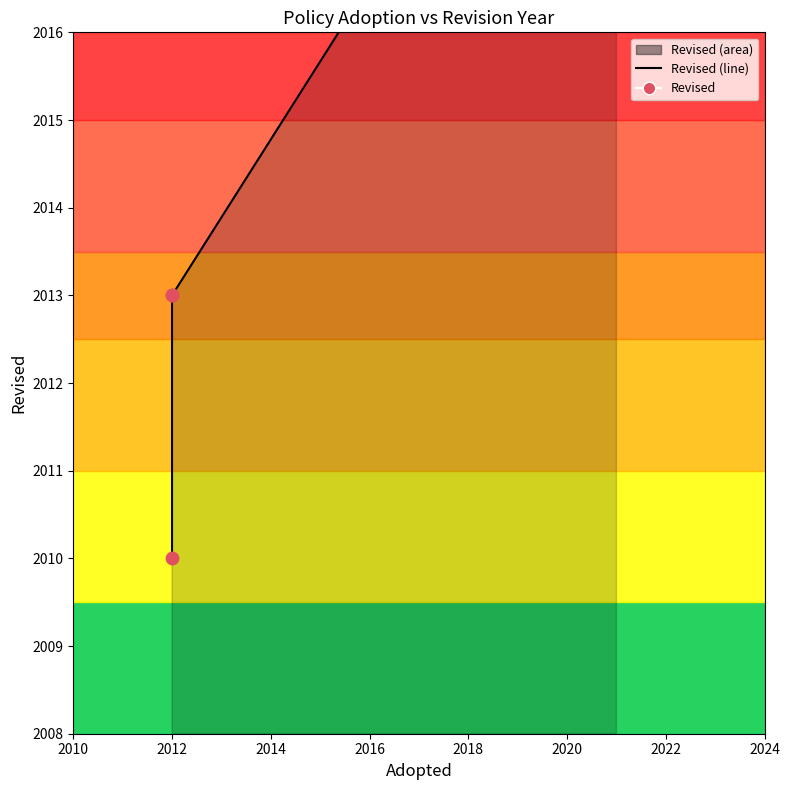

Which series contains the lowest Y value?

Revised